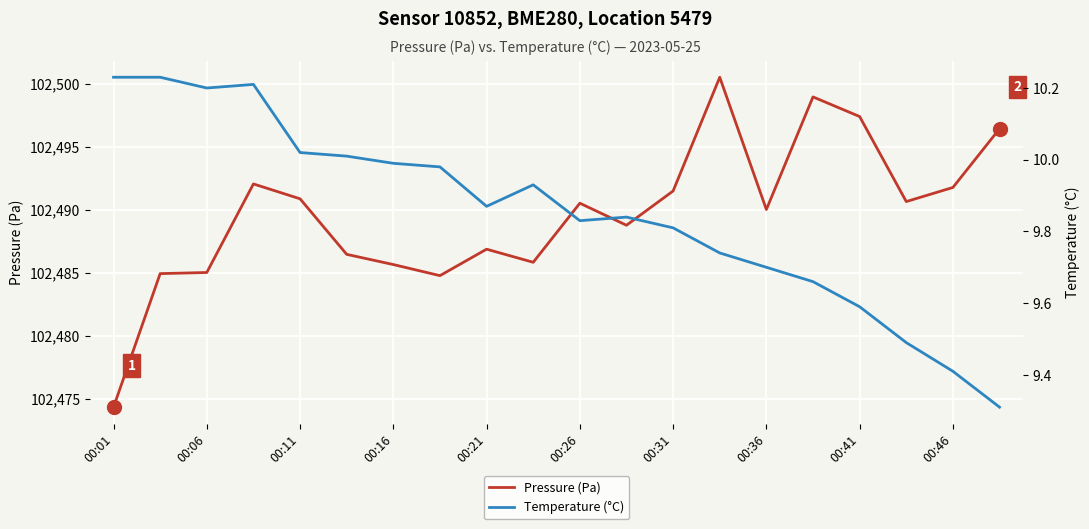

What are all the series names shown in the legend?

Pressure (Pa), Temperature (°C)